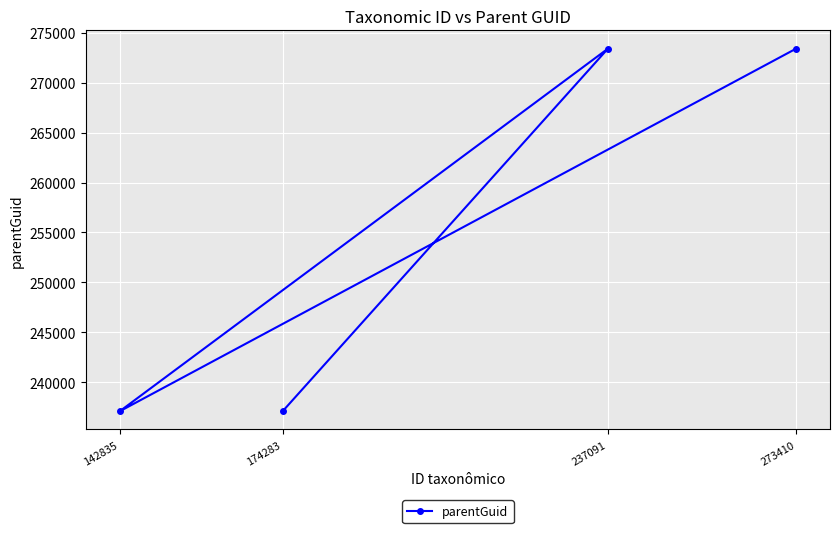

Rank the categories by value from highest to lowest.

237091, 273410, 174283, 142835